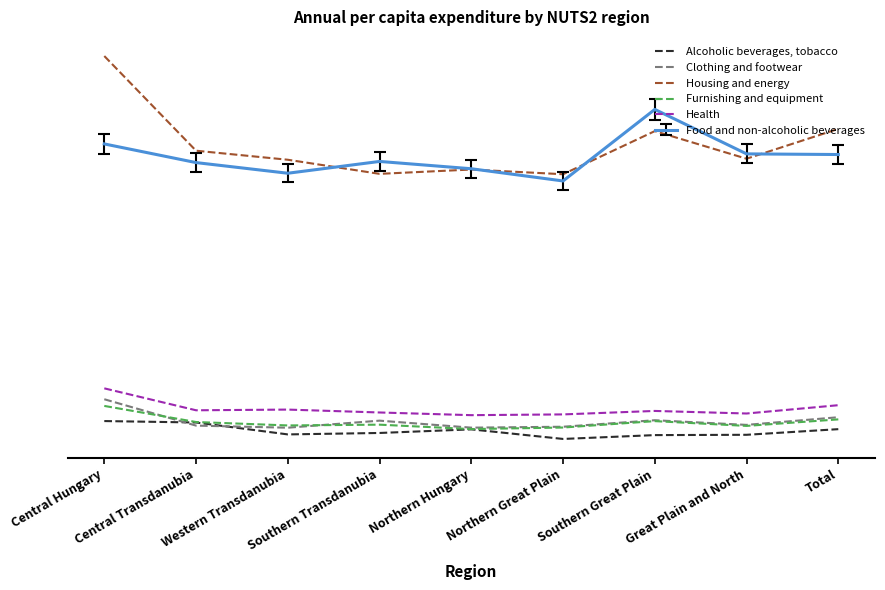

Where does the Health series first go above 34710?

Central Hungary